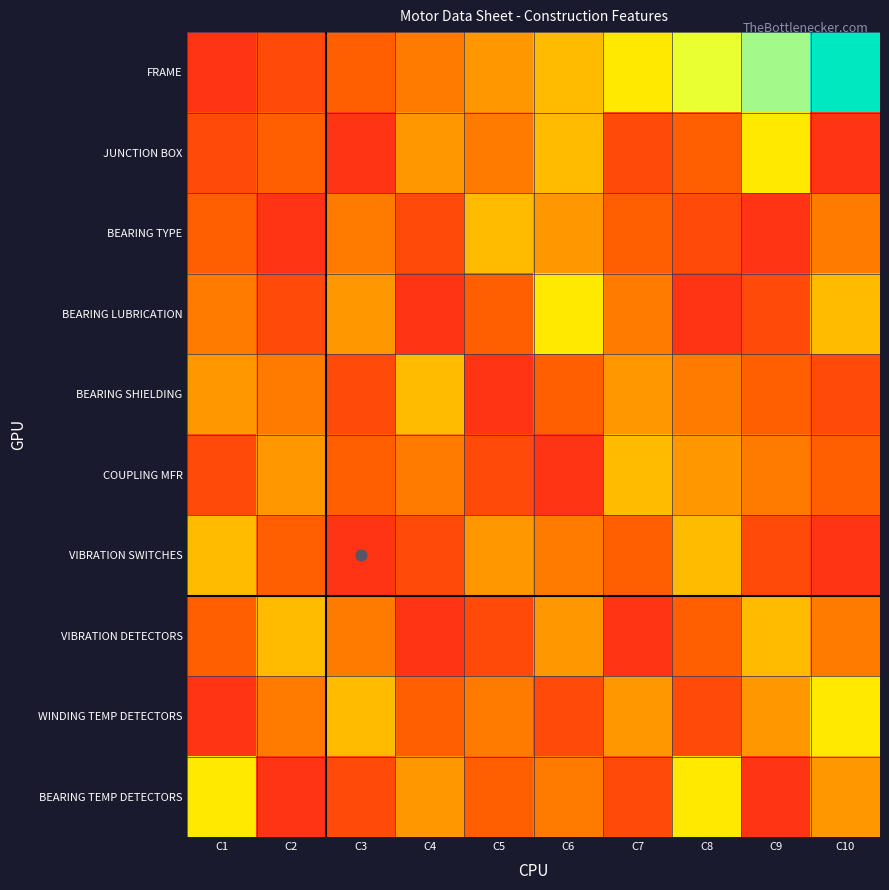

Which series has the largest range (max minus min)?

FRAME